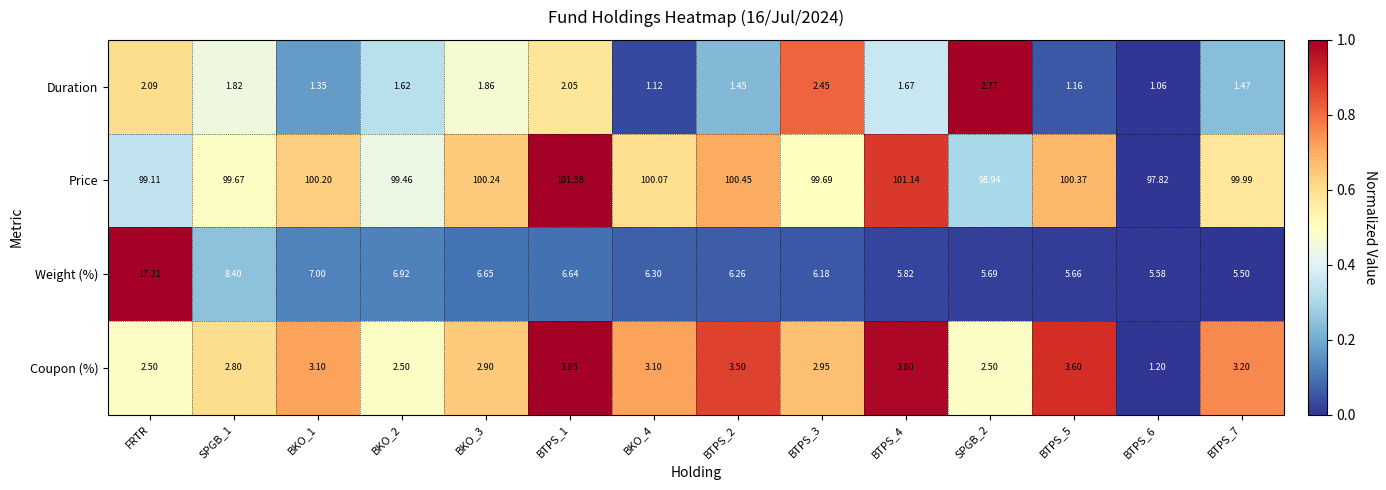

What is the difference between the highest and lowest values at BTPS_1?

99.5